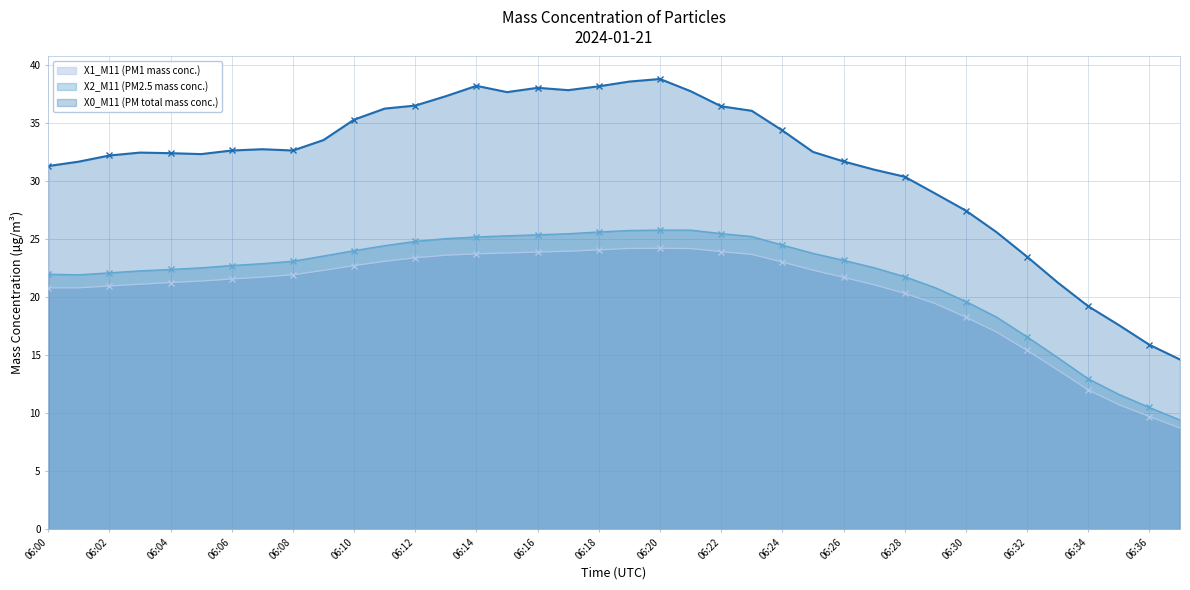

Reading left to right, transcribe all the data shown in this chart.

X1_M11 (PM1 mass conc.): 20.8	20.8	20.9	21.1	21.2	21.4	21.6	21.7	21.9	22.3	22.7	23.1	23.4	23.6	23.7	23.8	23.9	23.9	24.1	24.2	24.2	24.2	23.9	23.7	23.0	22.3	21.7	21.1	20.3	19.4	18.3	17.0	15.4	13.7	12.0	10.7	9.7	8.7
X0_M11 (PM total mass conc.): 31.3	31.7	32.2	32.5	32.4	32.3	32.6	32.7	32.6	33.5	35.3	36.2	36.5	37.3	38.2	37.7	38.0	37.8	38.2	38.6	38.8	37.7	36.4	36.0	34.4	32.5	31.7	31.0	30.4	28.9	27.4	25.6	23.5	21.3	19.2	17.6	15.9	14.6
X2_M11 (PM2.5 mass conc.): 22.0	21.9	22.1	22.3	22.4	22.5	22.7	22.9	23.1	23.5	24.0	24.4	24.8	25.0	25.2	25.3	25.4	25.5	25.6	25.7	25.8	25.8	25.5	25.2	24.5	23.8	23.2	22.5	21.8	20.8	19.6	18.3	16.6	14.8	13.0	11.6	10.5	9.4